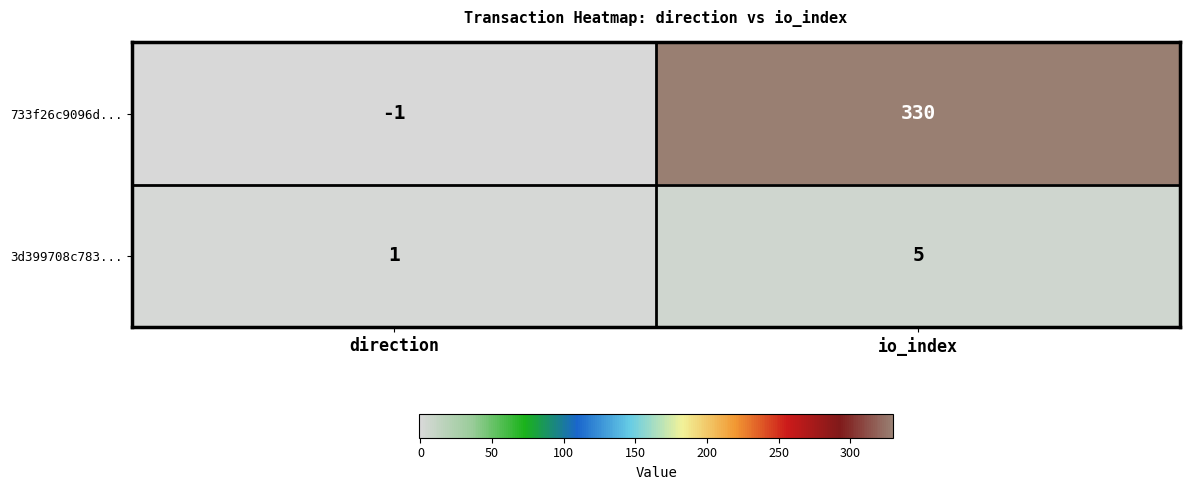

The value of 733f26c9096d... at io_index is 74. True or false?

False